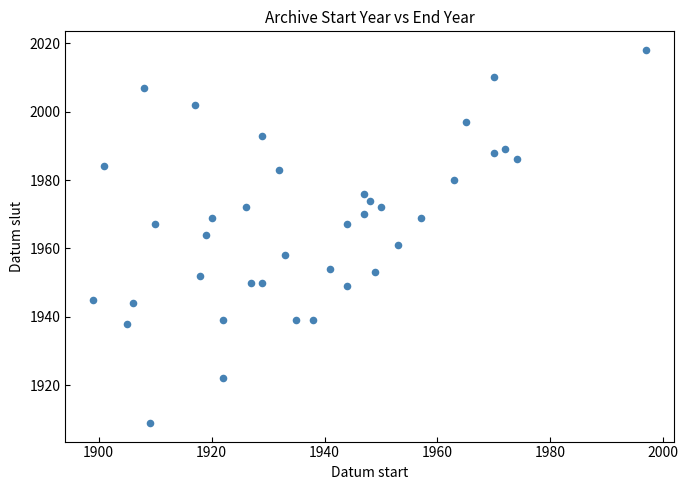

What is the range of Y values (max minus min)?

109